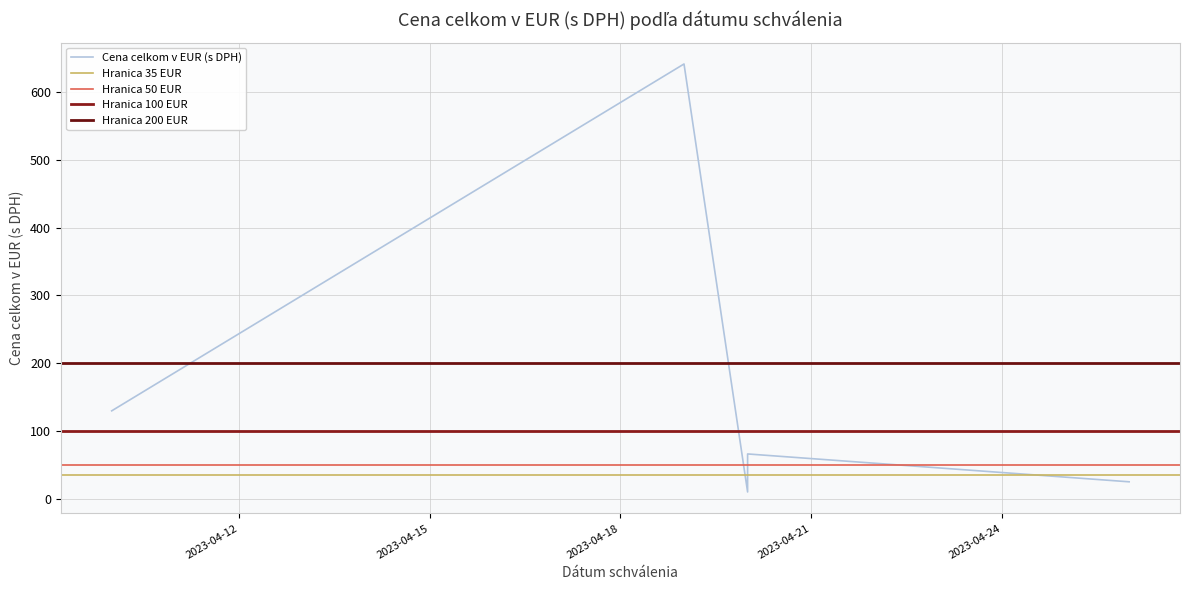

The value at 2023-04-10 is 193.3. True or false?

False